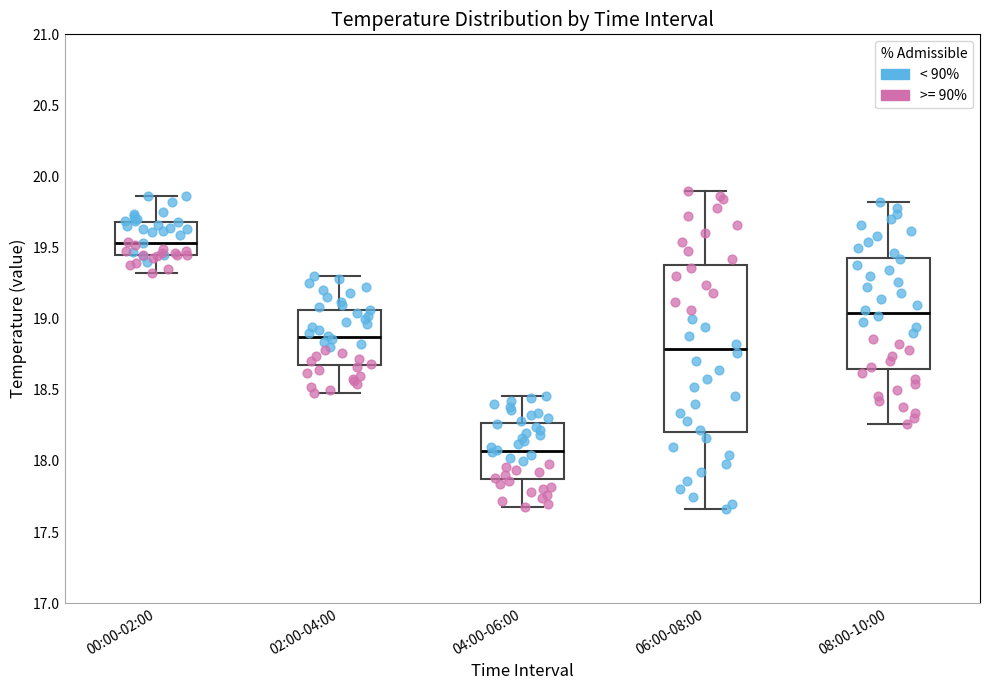

Where is the lower edge of the box for 08:00-10:00 on the y-axis? The values are not printed on the chart, so give them approximately, as read against the axis.

18.65